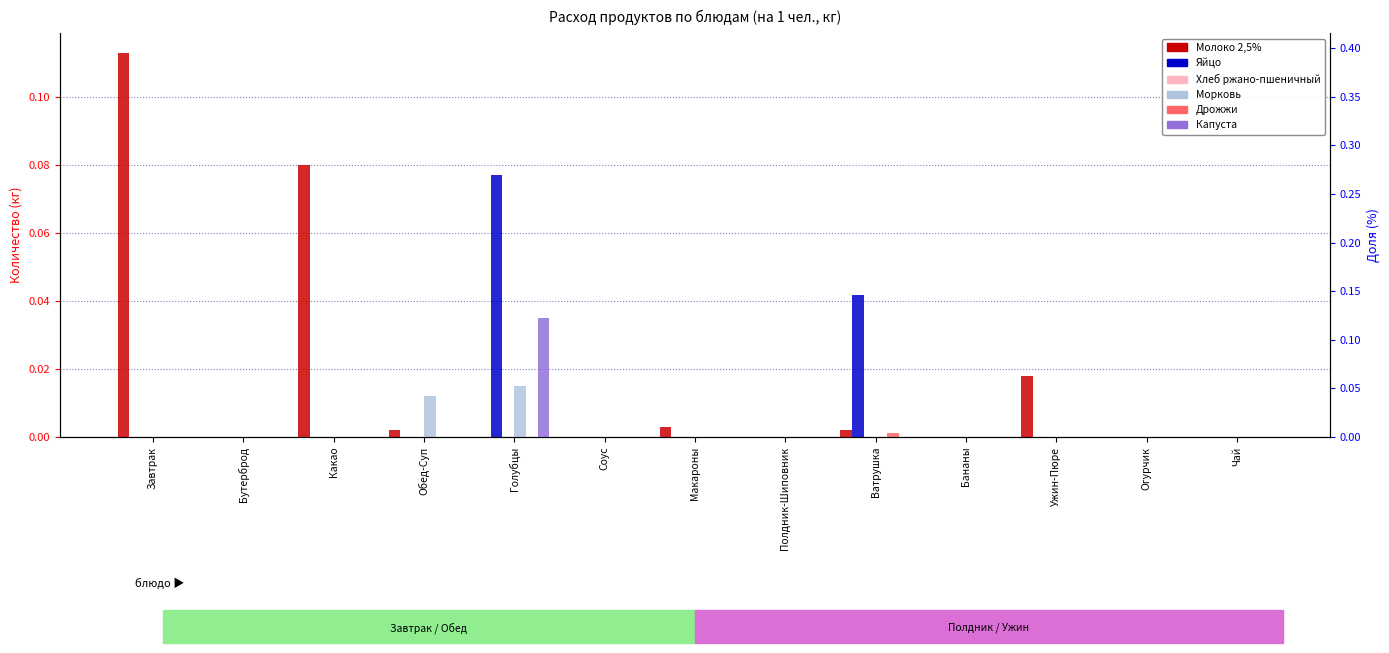

How many categories are shown in the chart?

13